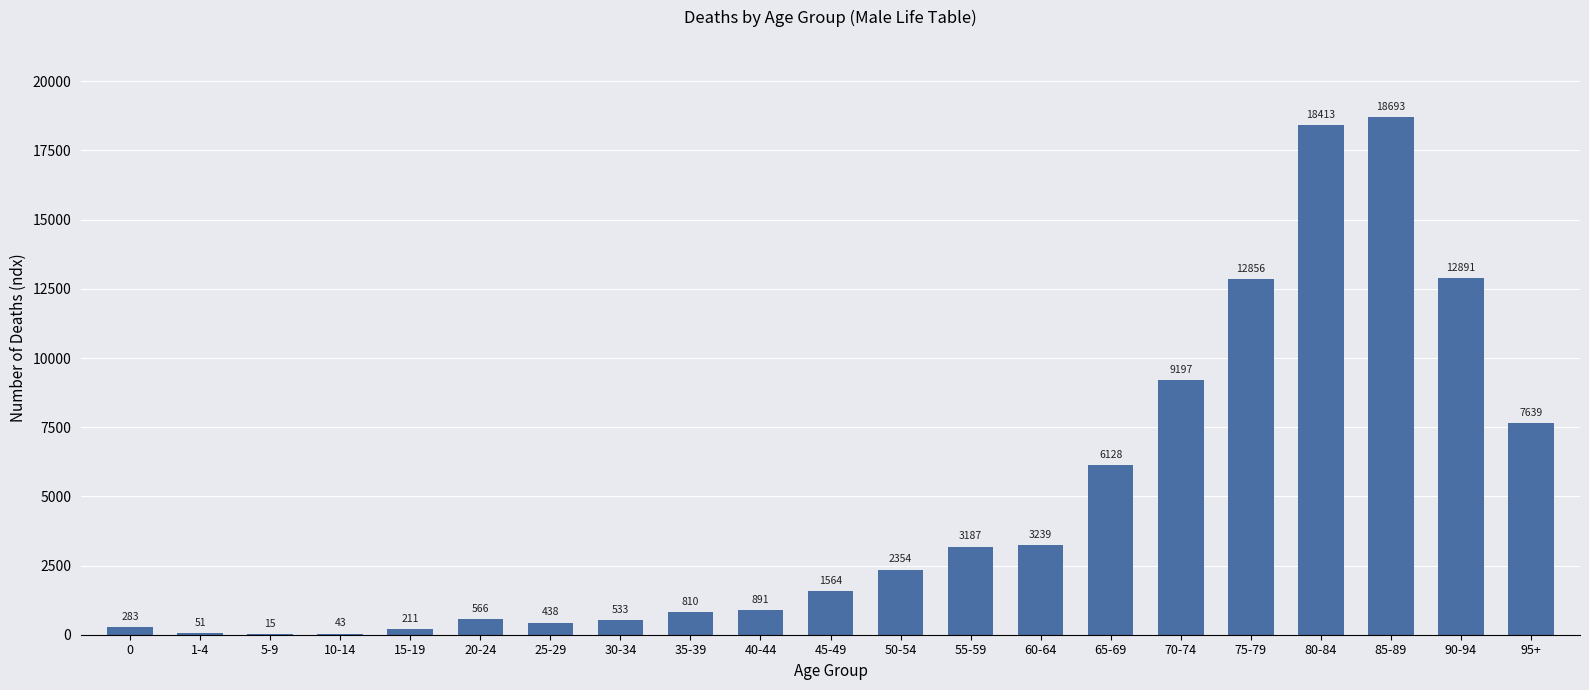

Does the chart contain stacked bars?

No